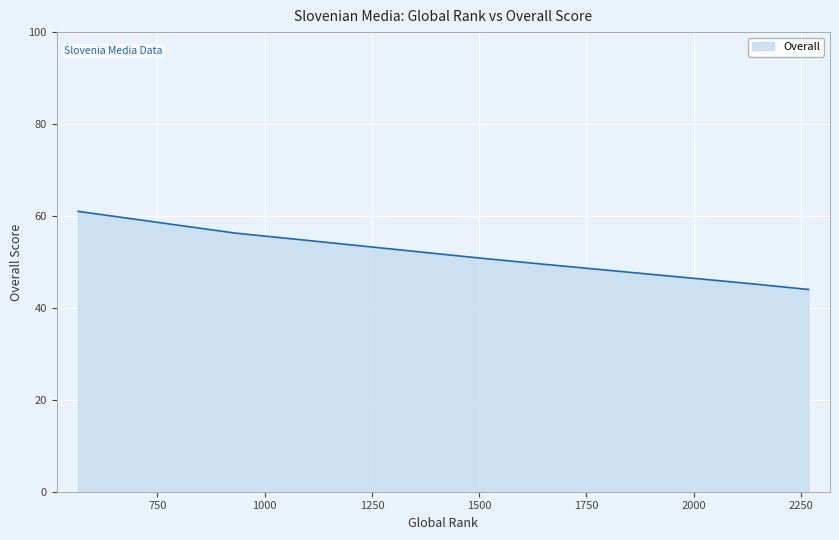

What is the smallest value displayed?

44.0